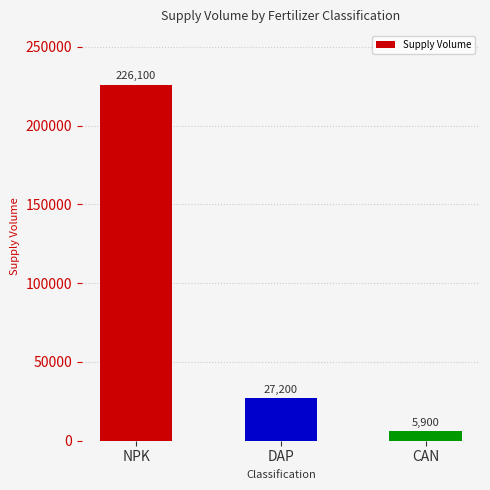

What is the label of the 1st bar from the right?

CAN